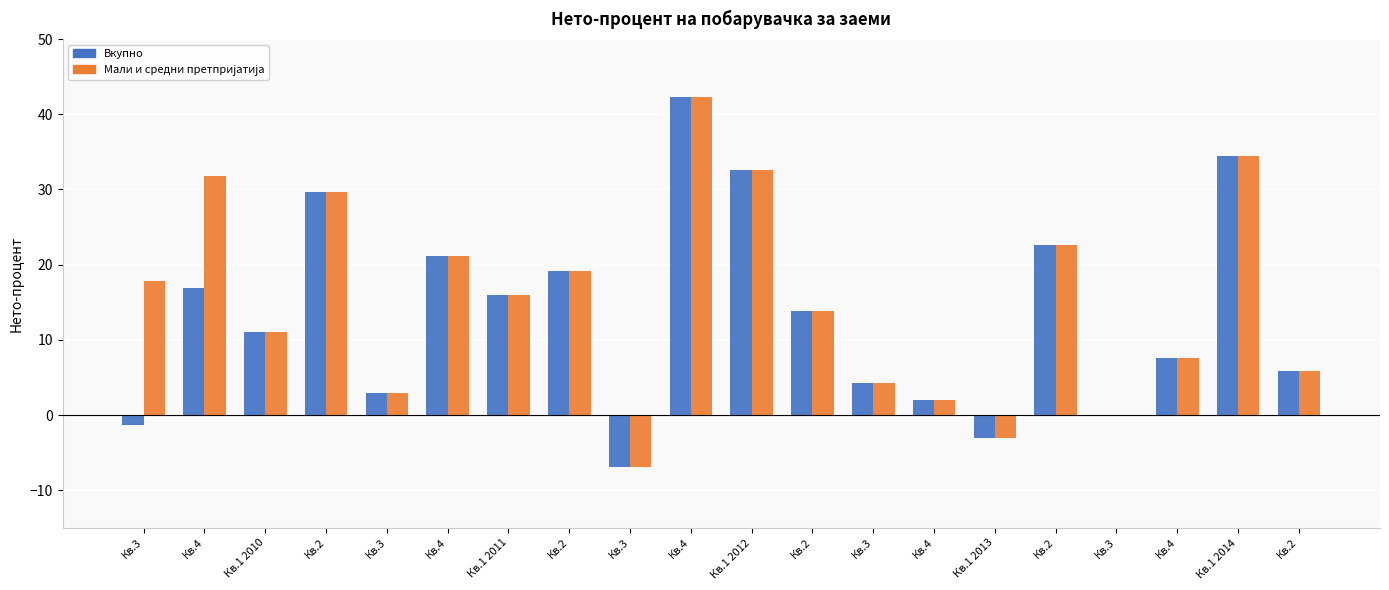

Does the chart contain stacked bars?

No